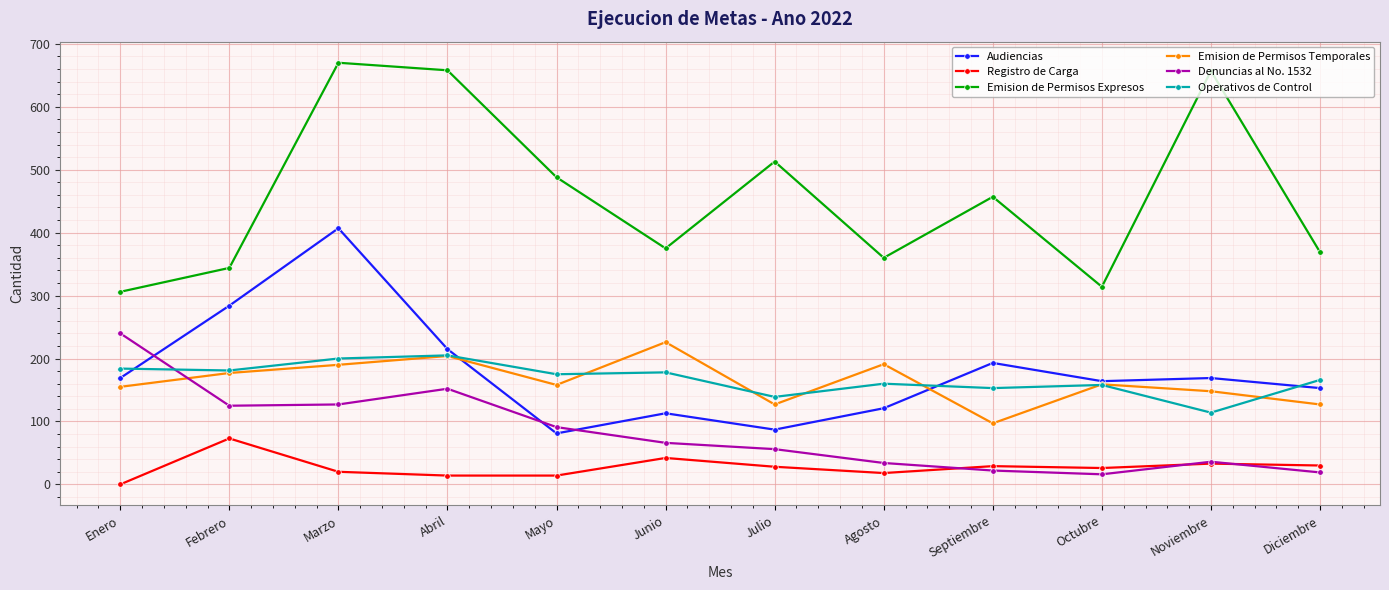

True or false: Audiencias and Denuncias al No. 1532 intersect in this chart.

True